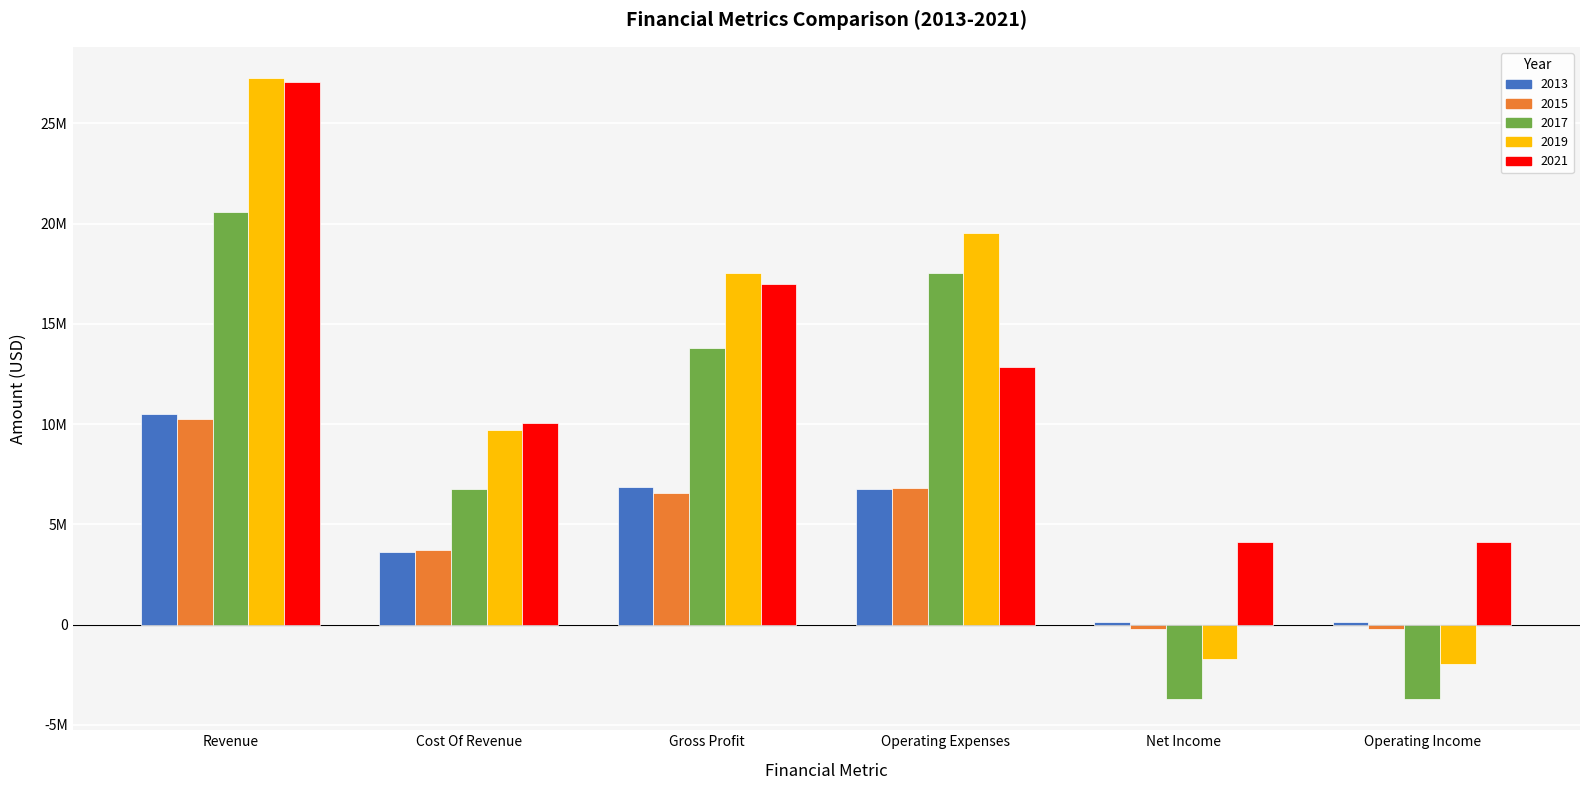

What are all the series names shown in the legend?

2013, 2015, 2017, 2019, 2021